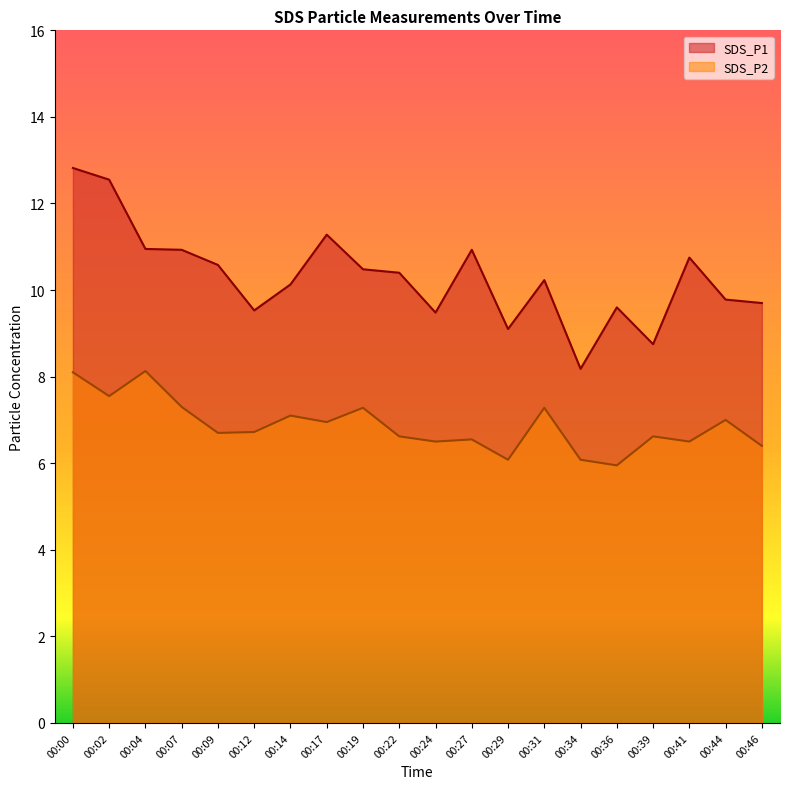

What is the minimum value shown in the chart?

6.0